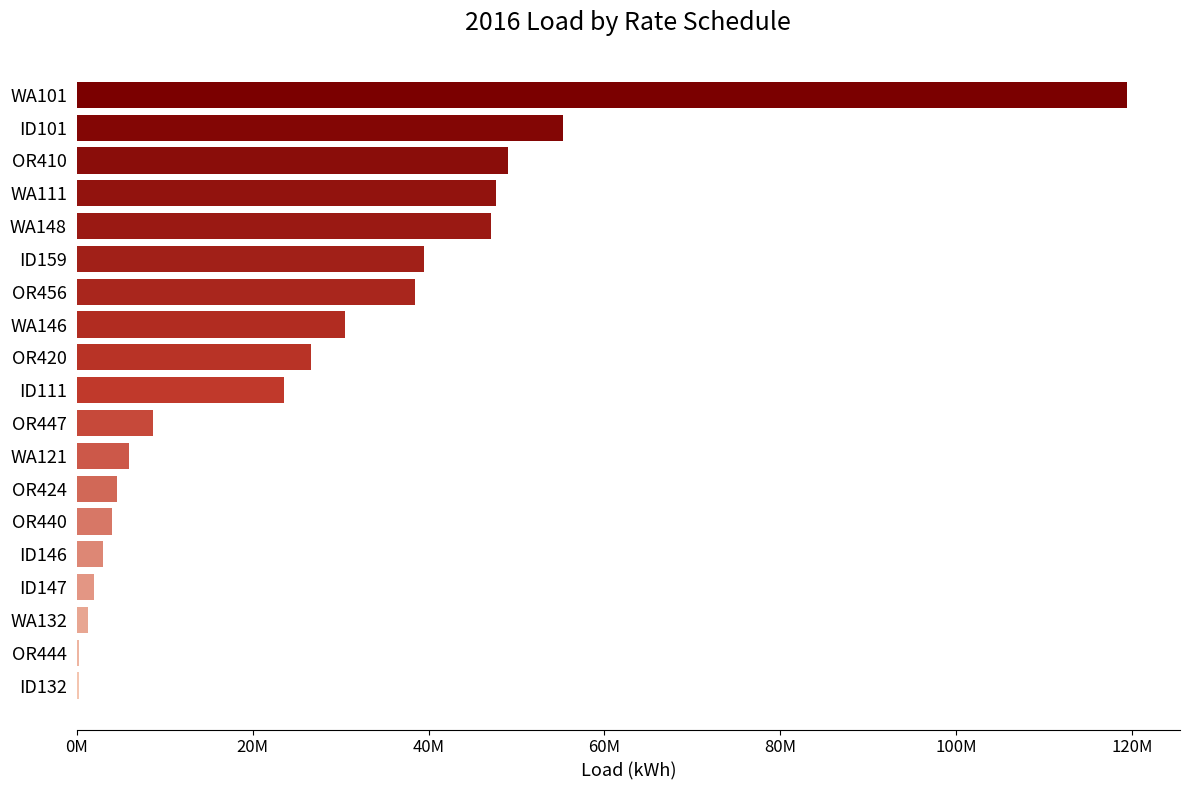

Are the bars horizontal?

Yes